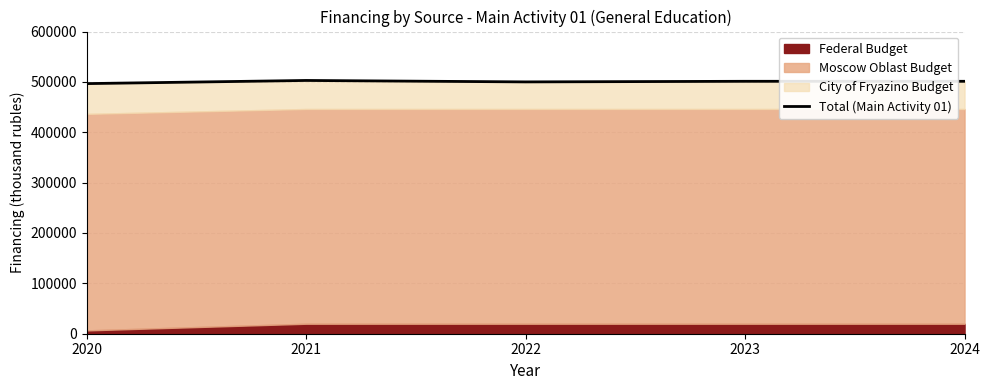

What is the difference between the maximum and second lowest values?

2863.0